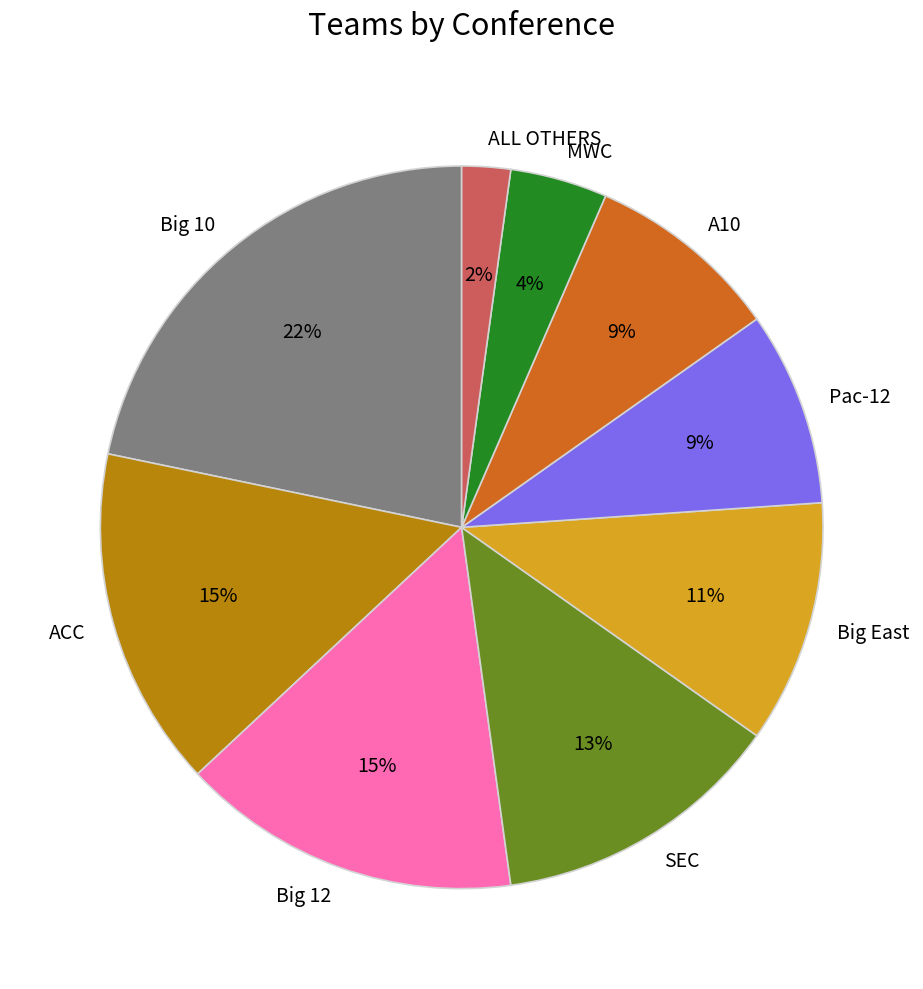

Which category has the biggest portion of the pie?

Big 10